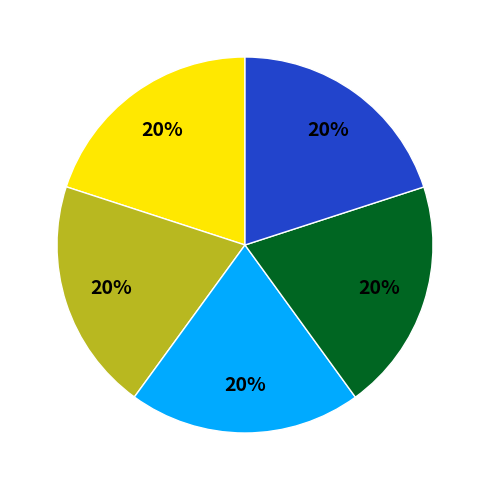

Does any single category account for the majority?

No